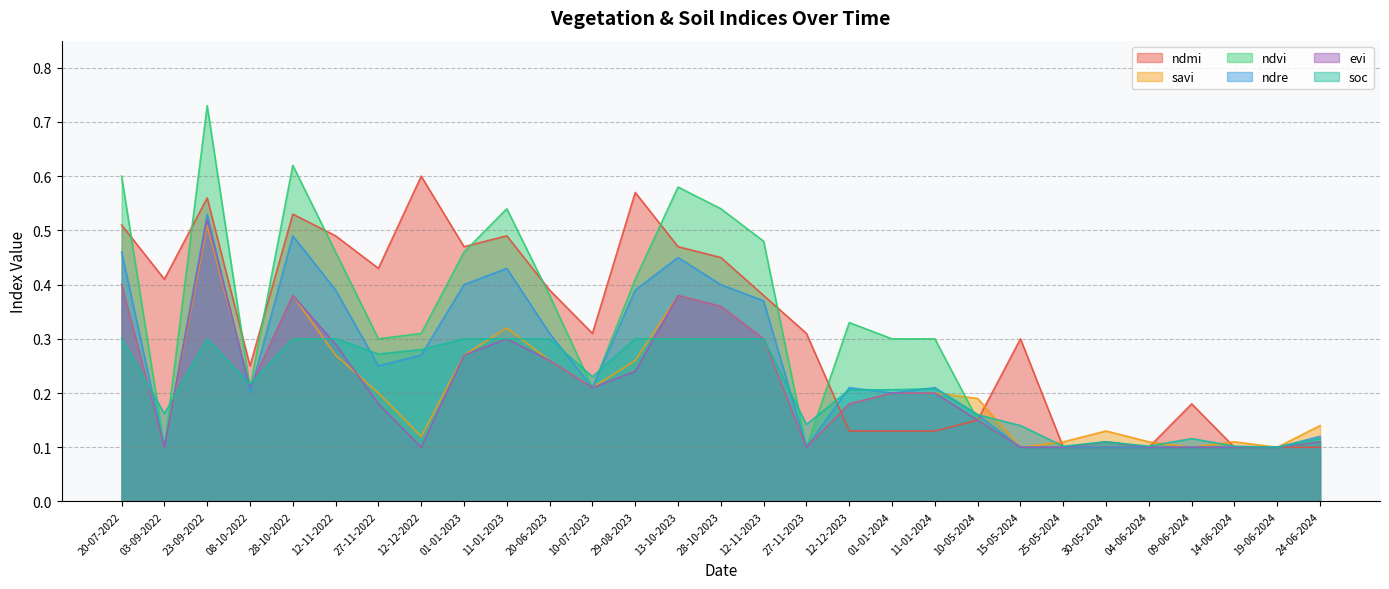

True or false: ndvi and evi intersect in this chart.

False